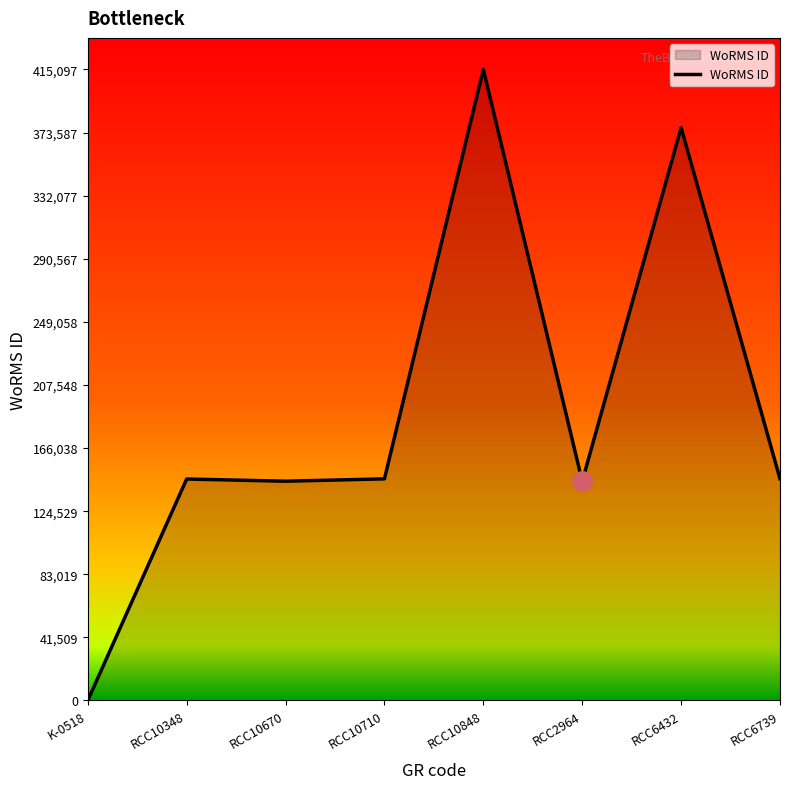

What value does the data have at RCC10710?

145791